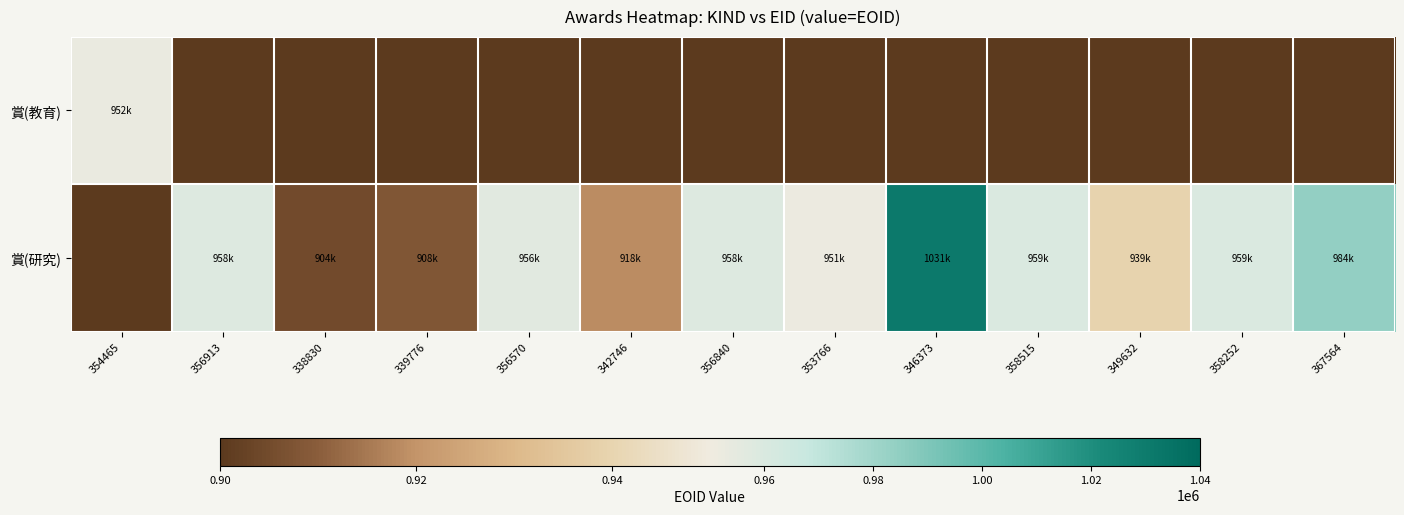

Between 338830 and 342746, which is larger?

338830